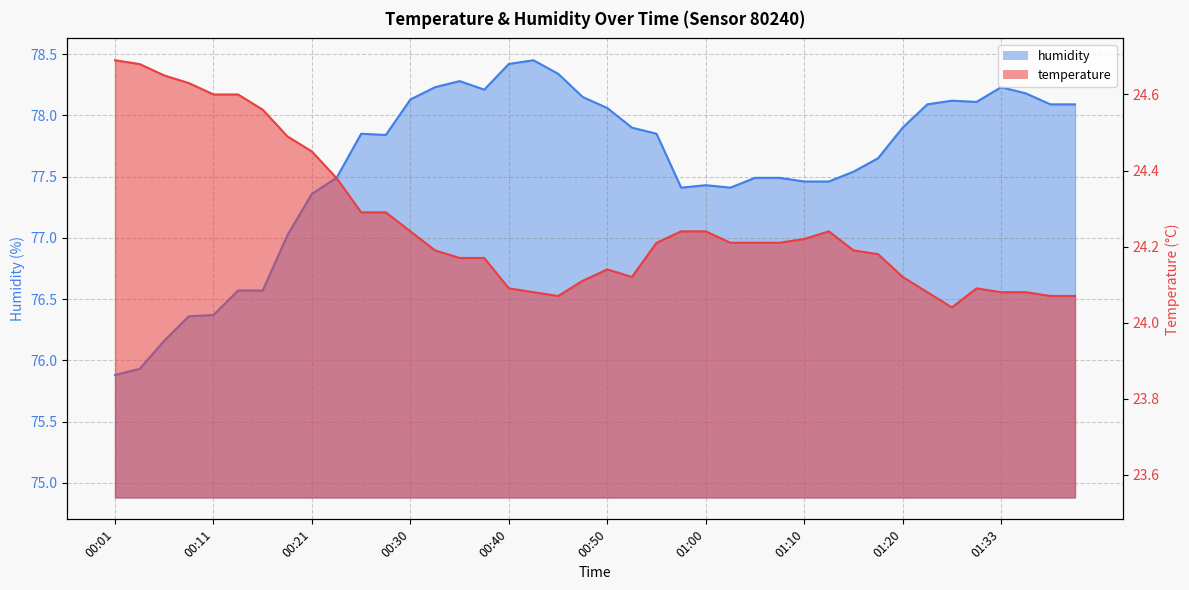

Reading right to left, transcribe all the data shown in this chart.

temperature: 01:40=24.1	01:38=24.1	01:36=24.1	01:33=24.1	01:31=24.1	01:28=24.0	01:25=24.1	01:20=24.1	01:17=24.2	01:15=24.2	01:12=24.2	01:10=24.2	01:07=24.2	01:04=24.2	01:02=24.2	01:00=24.2	00:57=24.2	00:55=24.2	00:52=24.1	00:50=24.1	00:47=24.1	00:45=24.1	00:43=24.1	00:40=24.1	00:38=24.2	00:35=24.2	00:33=24.2	00:30=24.2	00:28=24.3	00:26=24.3	00:23=24.4	00:21=24.4	00:18=24.5	00:16=24.6	00:13=24.6	00:11=24.6	00:09=24.6	00:06=24.6	00:04=24.7	00:01=24.7
humidity: 01:40=78.1	01:38=78.1	01:36=78.2	01:33=78.2	01:31=78.1	01:28=78.1	01:25=78.1	01:20=77.9	01:17=77.7	01:15=77.5	01:12=77.5	01:10=77.5	01:07=77.5	01:04=77.5	01:02=77.4	01:00=77.4	00:57=77.4	00:55=77.8	00:52=77.9	00:50=78.1	00:47=78.2	00:45=78.3	00:43=78.5	00:40=78.4	00:38=78.2	00:35=78.3	00:33=78.2	00:30=78.1	00:28=77.8	00:26=77.8	00:23=77.5	00:21=77.4	00:18=77.0	00:16=76.6	00:13=76.6	00:11=76.4	00:09=76.4	00:06=76.2	00:04=75.9	00:01=75.9